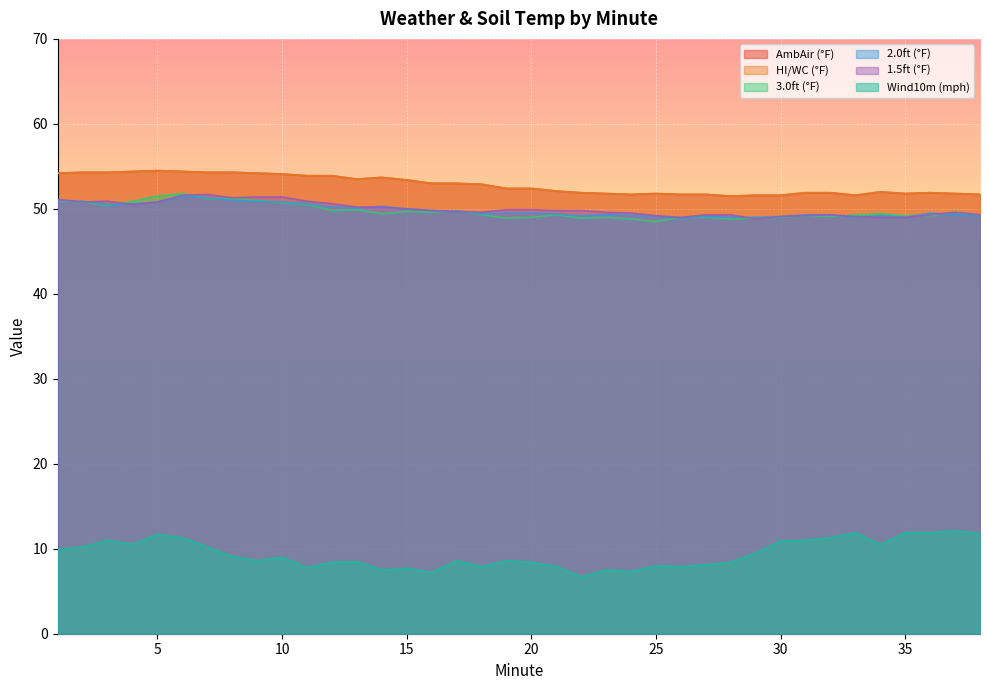

What are all the series names shown in the legend?

AmbAir (°F), HI/WC (°F), 3.0ft (°F), 2.0ft (°F), 1.5ft (°F), Wind10m (mph)